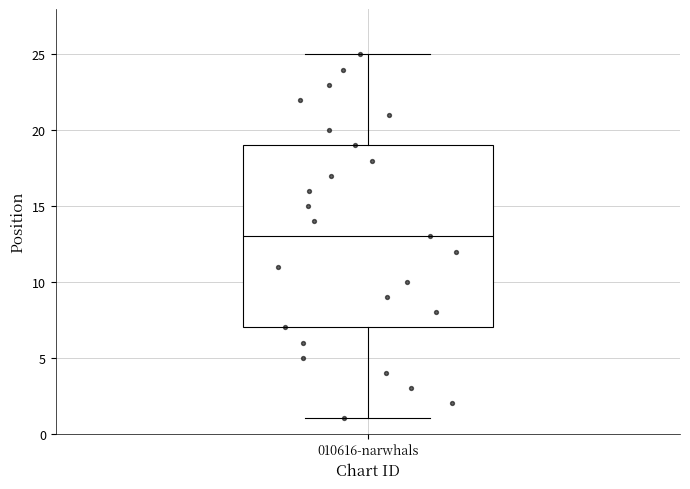

Read this box plot against the y-axis: the position of the median line, the range covered by the box, and the ends of both whiskers. The values are not printed on the chart, so give them approximately, as read against the axis.

median 13, box 7 to 19, whiskers 1 to 25